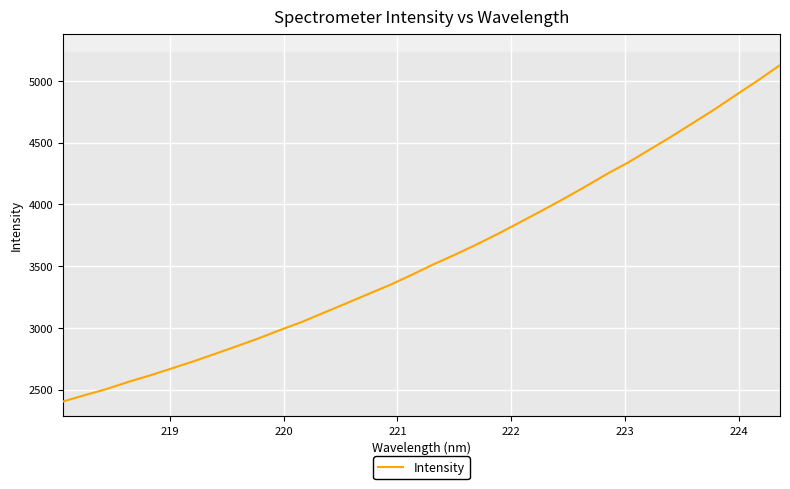

What is the minimum value for Intensity?

2404.0